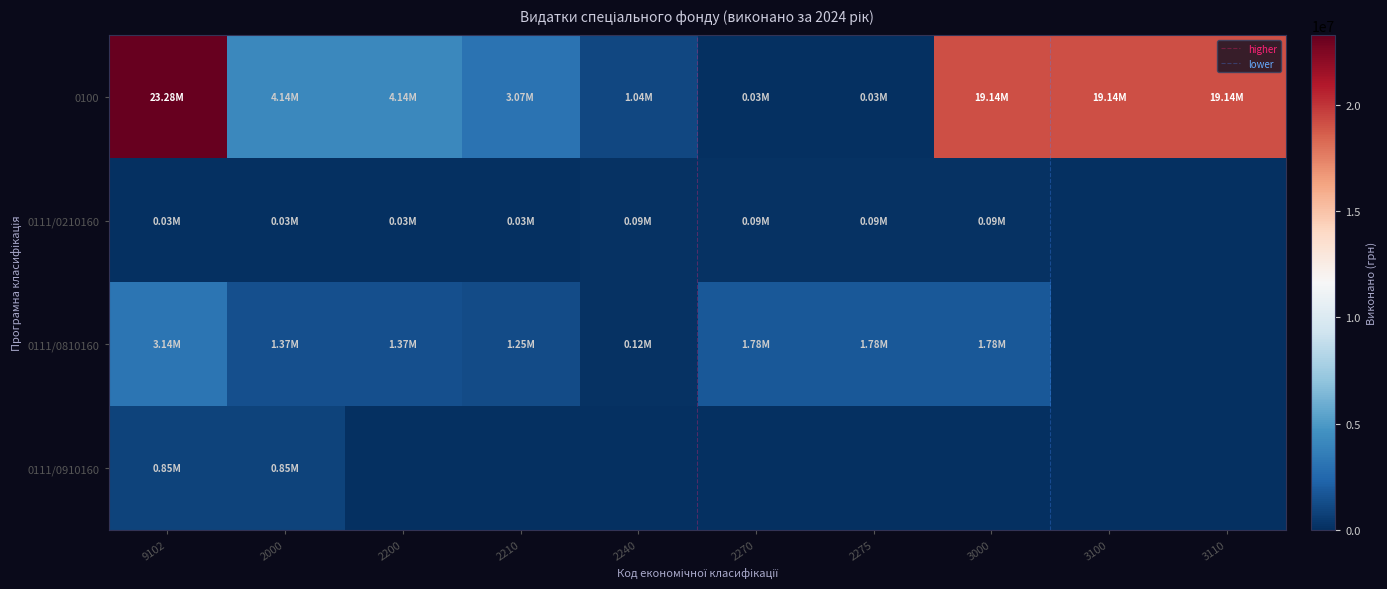

How many distinct data groups are displayed?

4